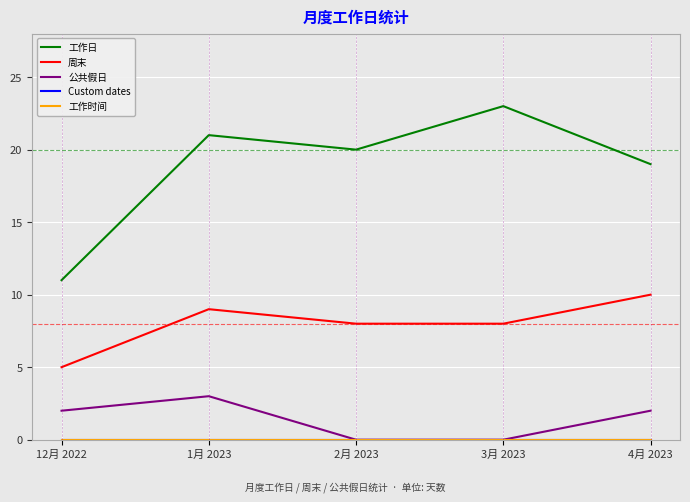

What is the difference between the 工作日 values at 4月 2023 and 12月 2022?

8